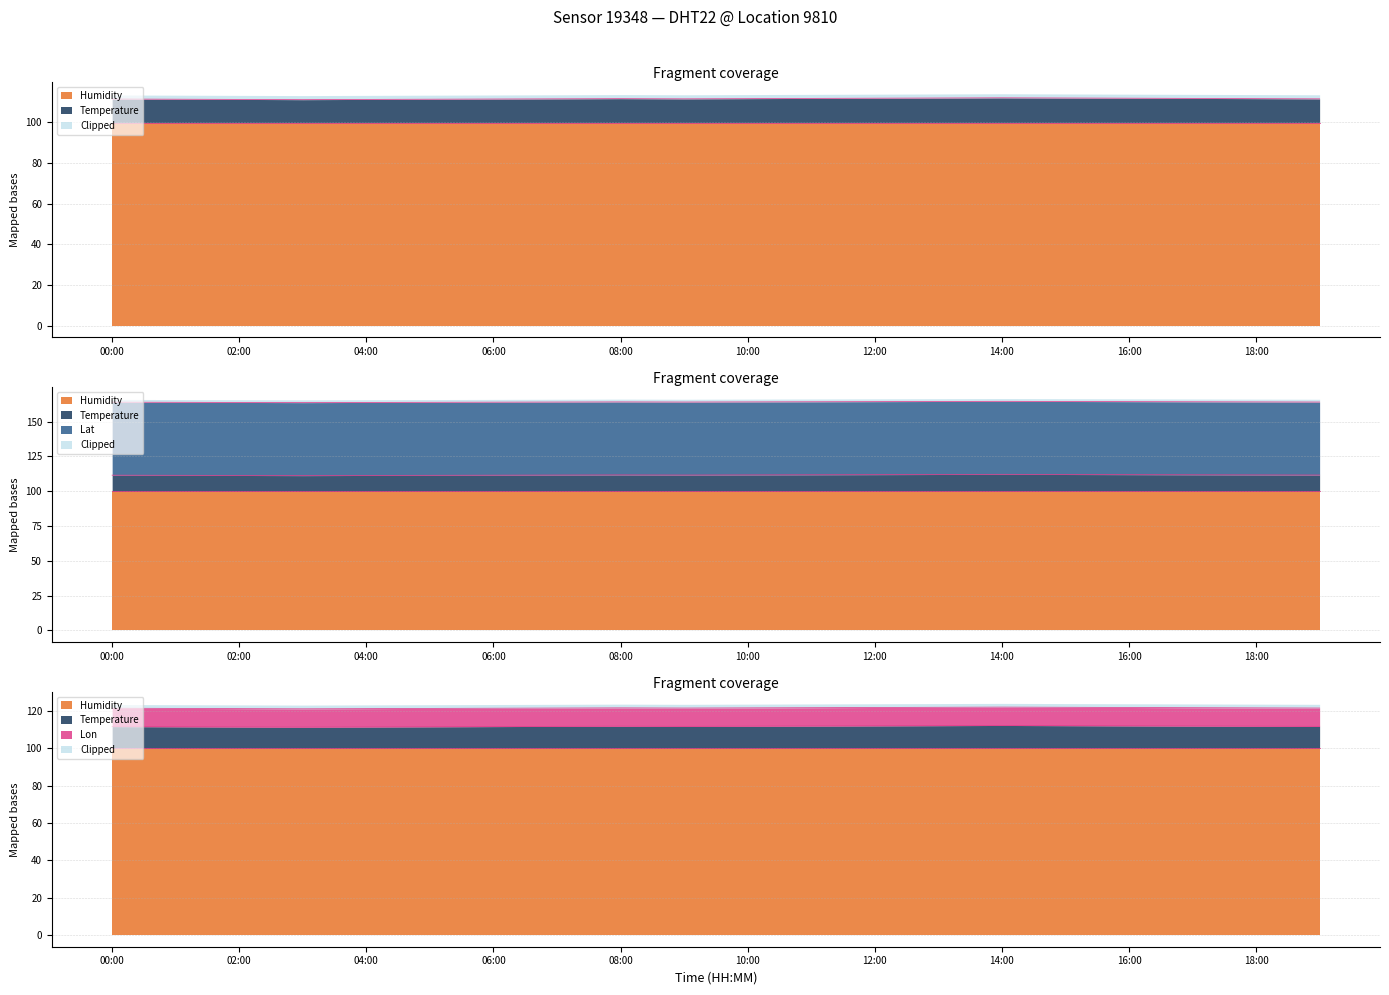

At which category does the chart reach its peak across all series?

00:00